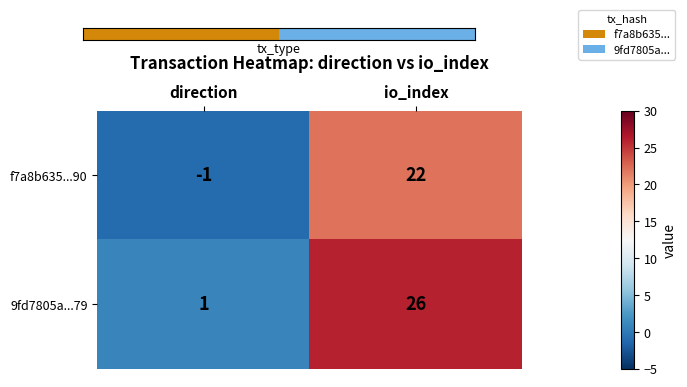

Which series changed the most between direction and io_index?

9fd7805a...79